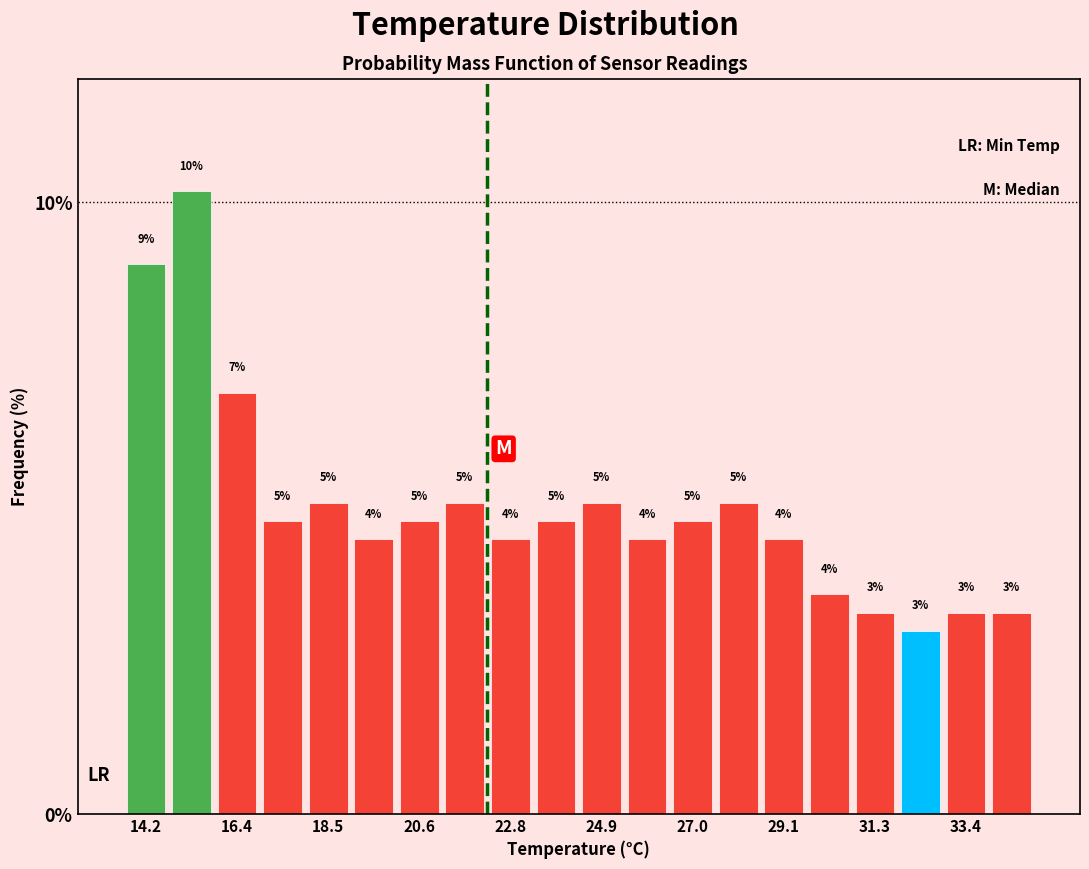

Around what value on the x-axis is the tallest bar? Give the approximate position of its centre, as read against the axis.

15.5